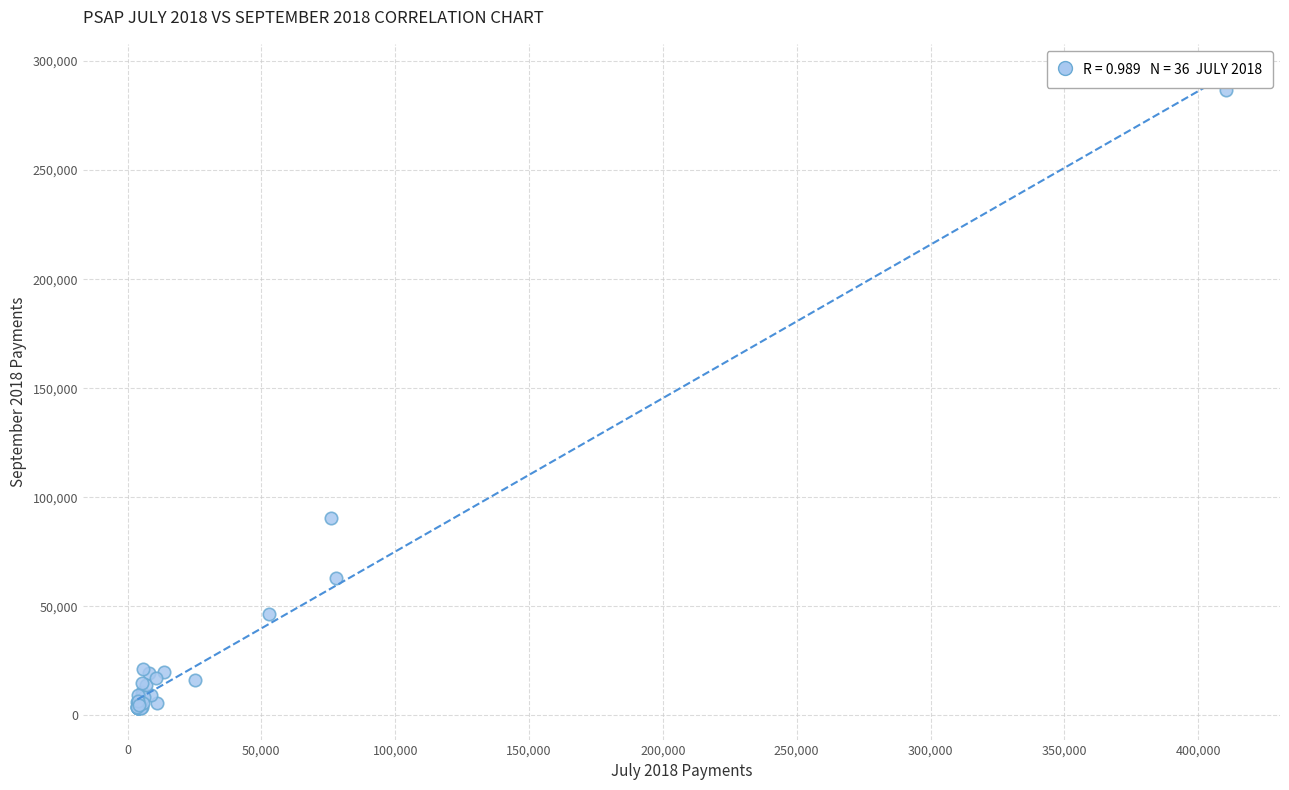

What Y value in the scatter plot is closest to 144962?

90670.7